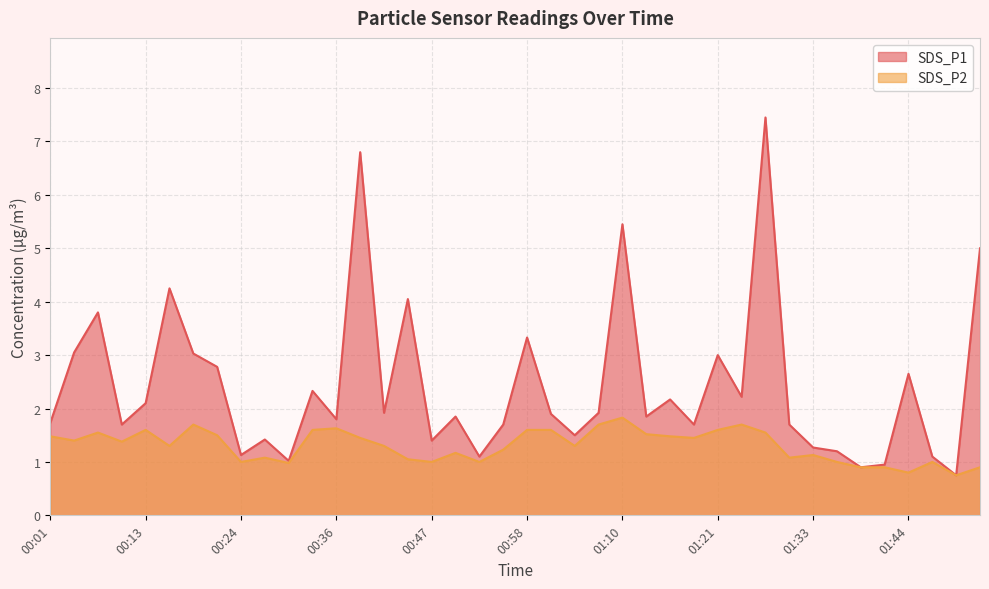

Where is the first local maximum for SDS_P2?

00:07